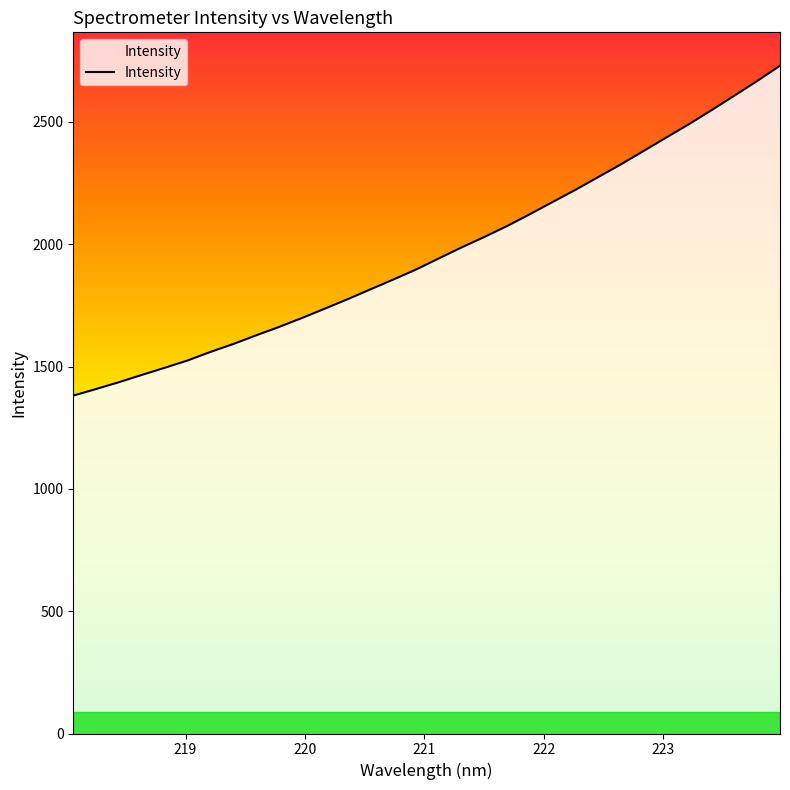

Reading left to right, transcribe all the data shown in this chart.

1381.1	1408.1	1436.0	1465.7	1494.7	1524.4	1559.4	1591.7	1627.1	1661.3	1697.5	1735.7	1774.3	1814.6	1854.4	1895.5	1940.8	1985.9	2028.7	2073.4	2121.8	2171.6	2221.4	2273.4	2325.6	2380.6	2435.8	2490.5	2548.2	2607.3	2667.3	2729.6